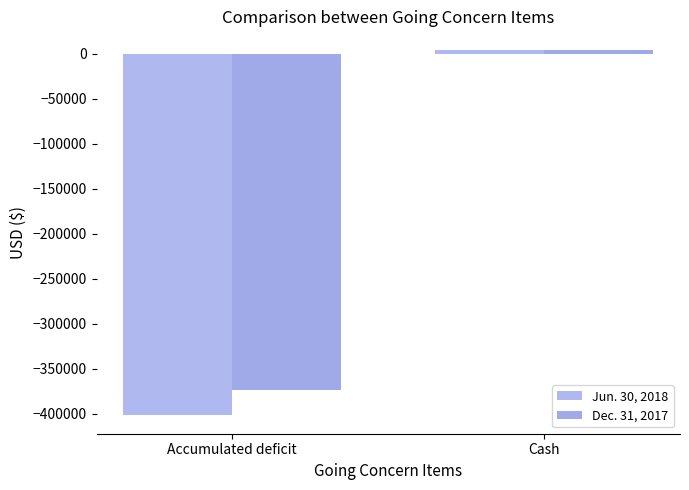

At which label does Dec. 31, 2017 reach its peak?

Cash